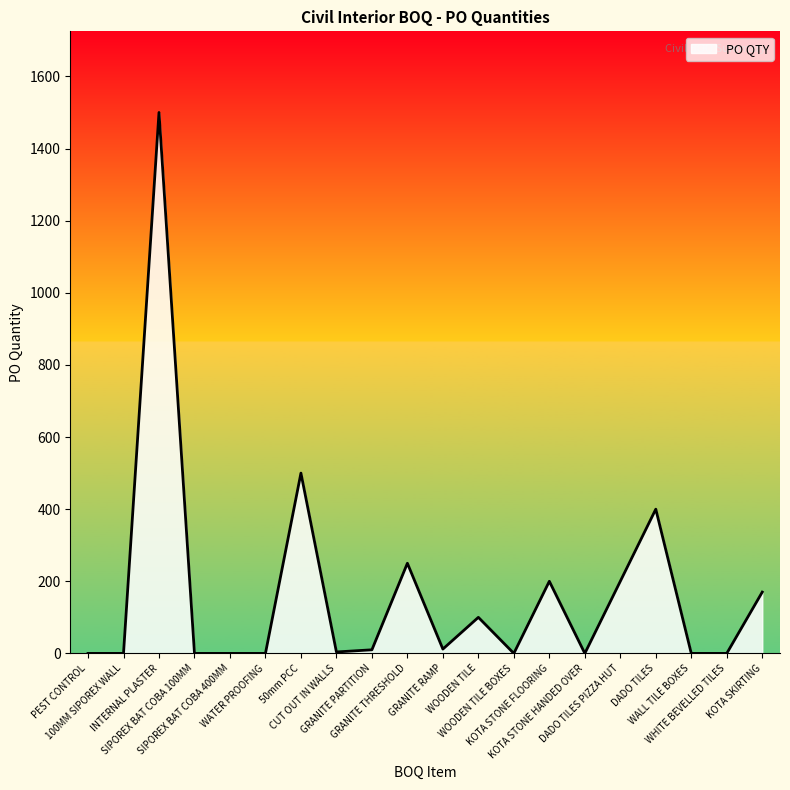

What is the maximum value shown in the chart?

1500